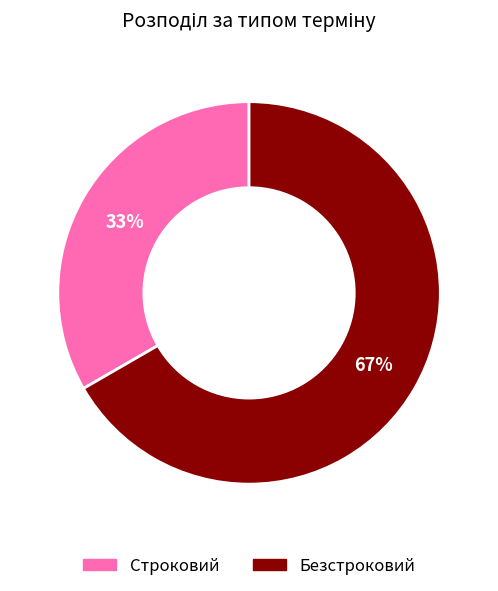

How many slices are in this pie chart?

2